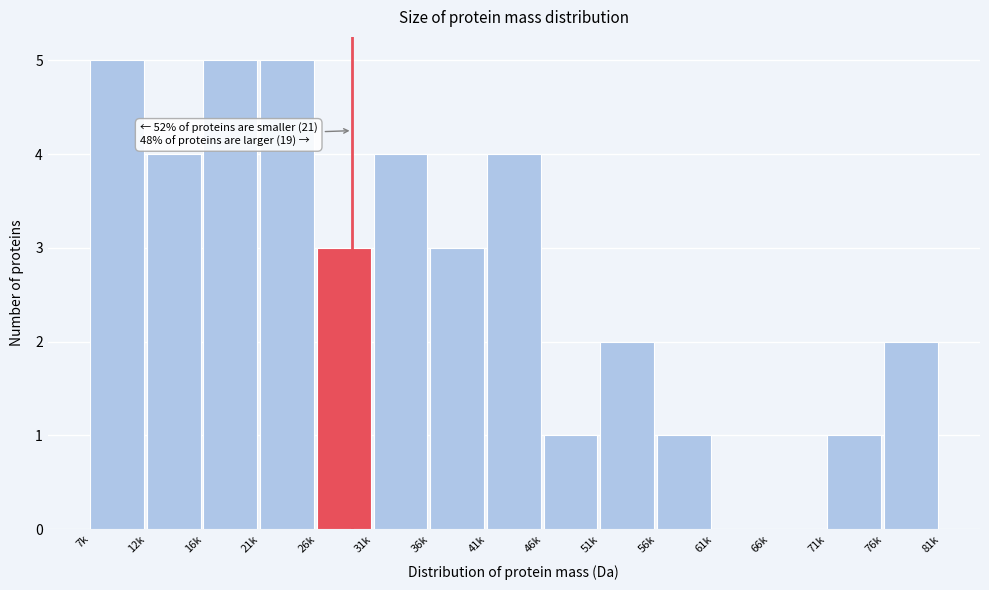

Reading right to left, transcribe all the data shown in this chart.

76k=2	71k=1	66k=0	61k=0	56k=1	51k=2	46k=1	41k=4	36k=3	31k=4	26k=3	21k=5	16k=5	12k=4	7k=5